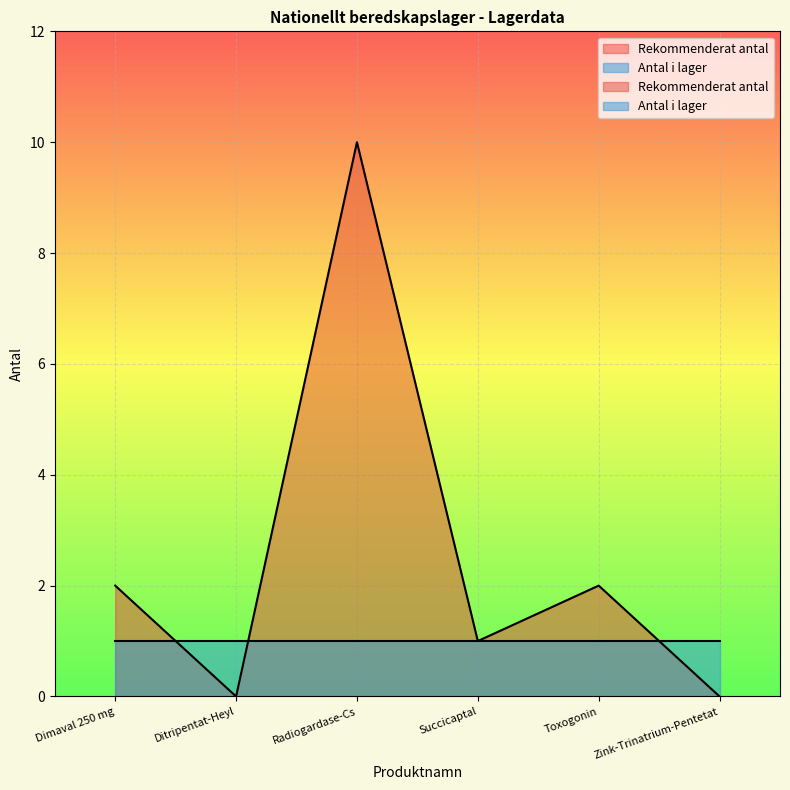

Which label corresponds to the largest value in the chart?

Radiogardase-Cs